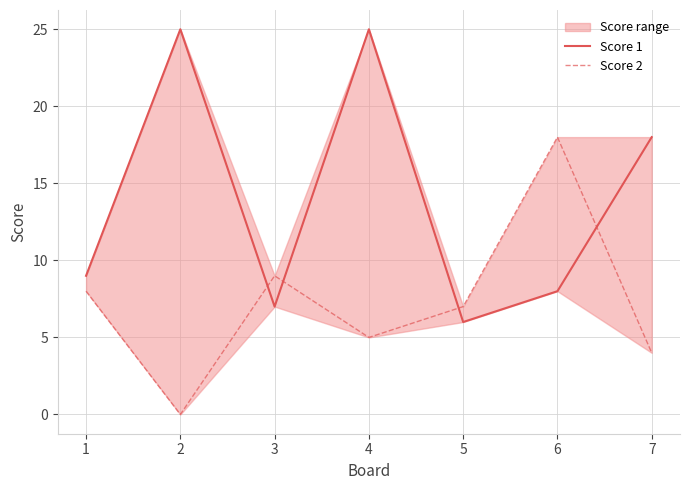

How many data points in Score 1 are less than 9?

3